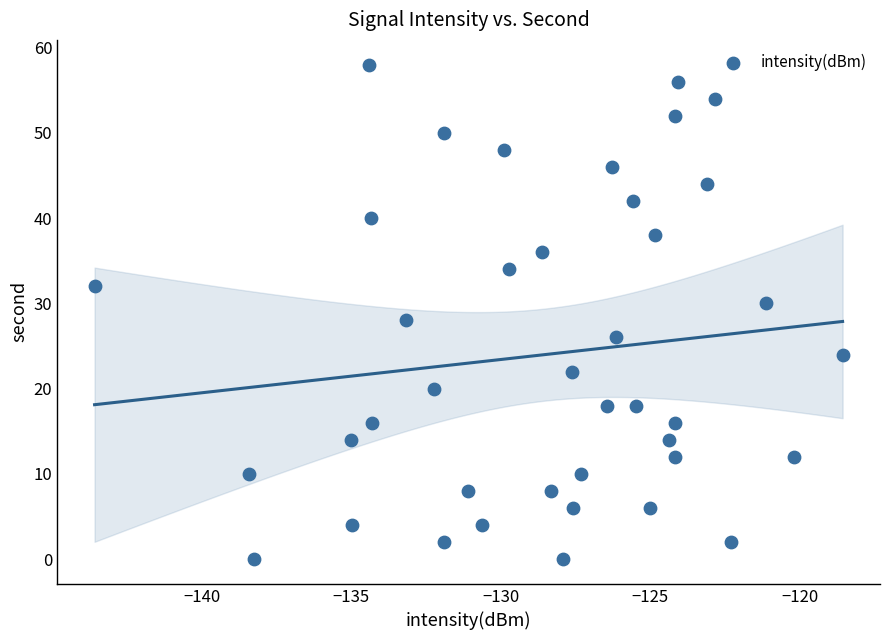

What is the range of Y values (max minus min)?

58